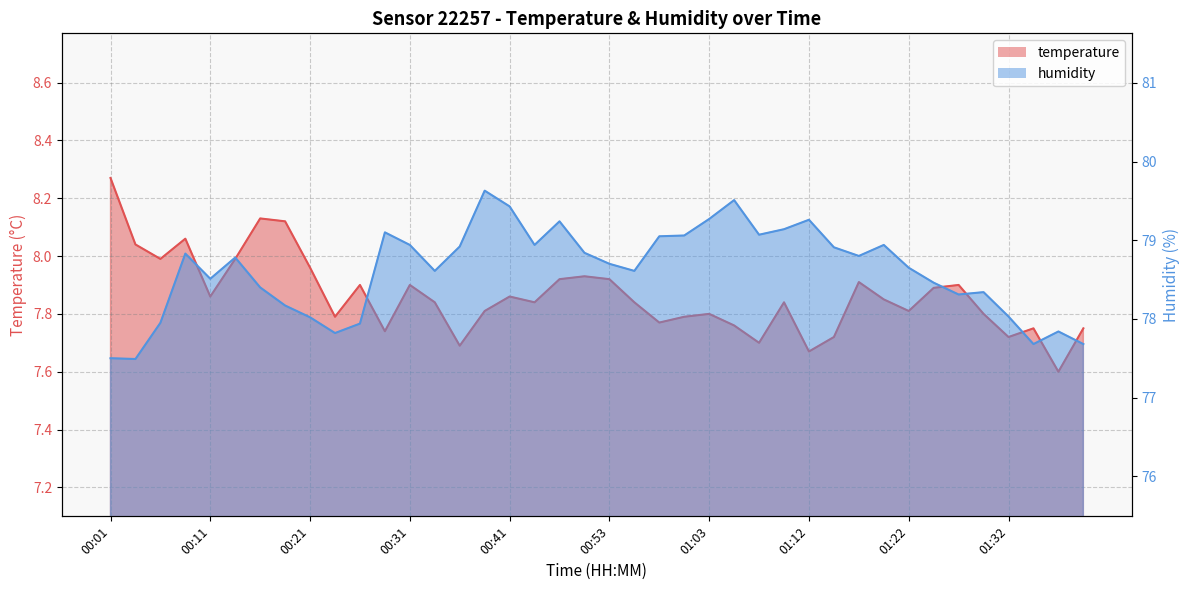

What is the label of the 10th point from the left?

00:24